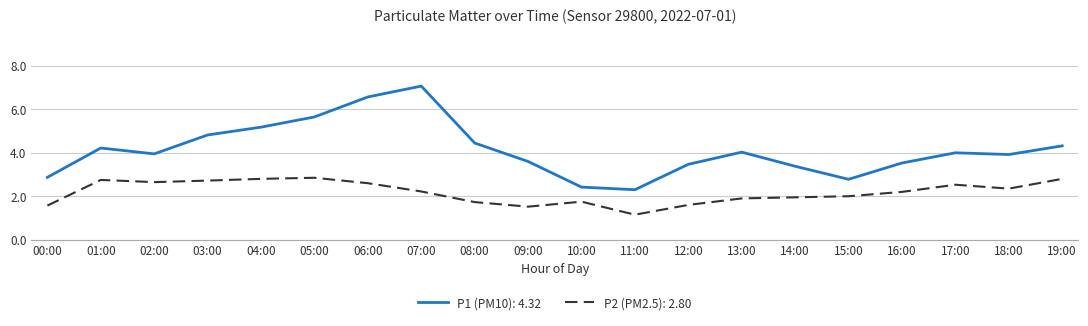

What are all the series names shown in the legend?

P1 (PM10): 4.32, P2 (PM2.5): 2.80